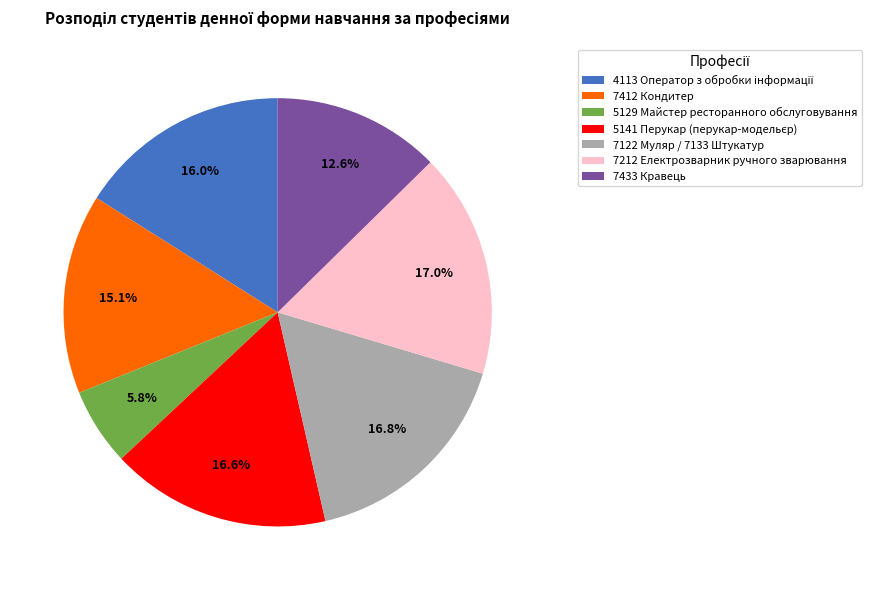

Which has a higher value, 7122 Муляр / 7133 Штукатур or 7412 Кондитер?

7122 Муляр / 7133 Штукатур